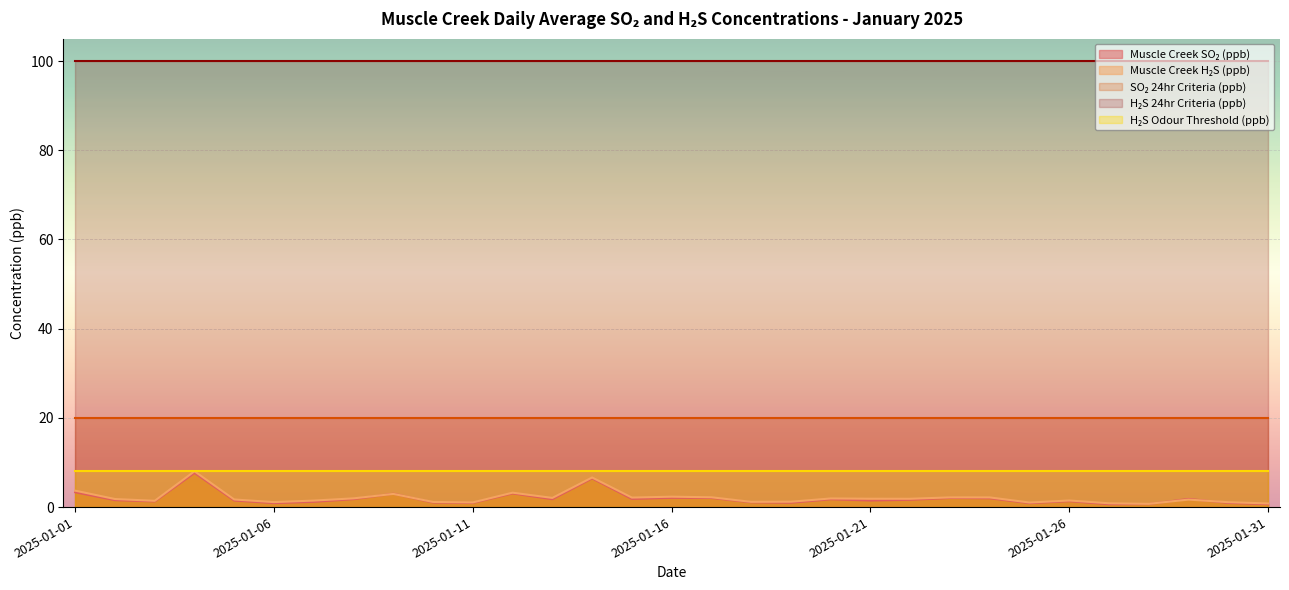

Between 2025-01-19 and 2025-01-27, which series saw the biggest shift?

Muscle Creek H₂S (ppb)